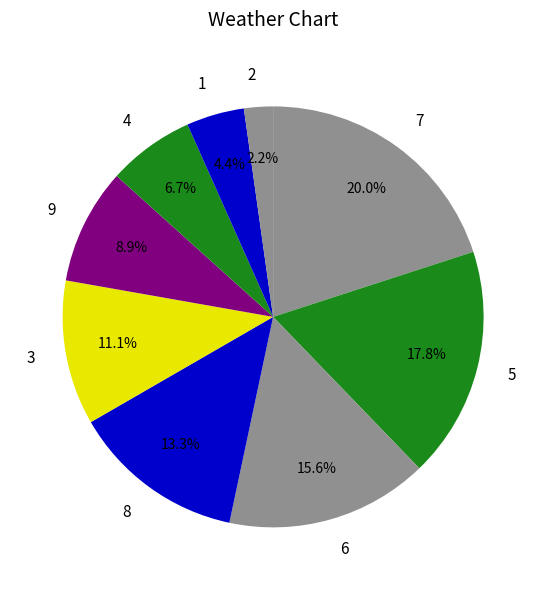

To the nearest percent, what percentage of the pie is 1?

4%